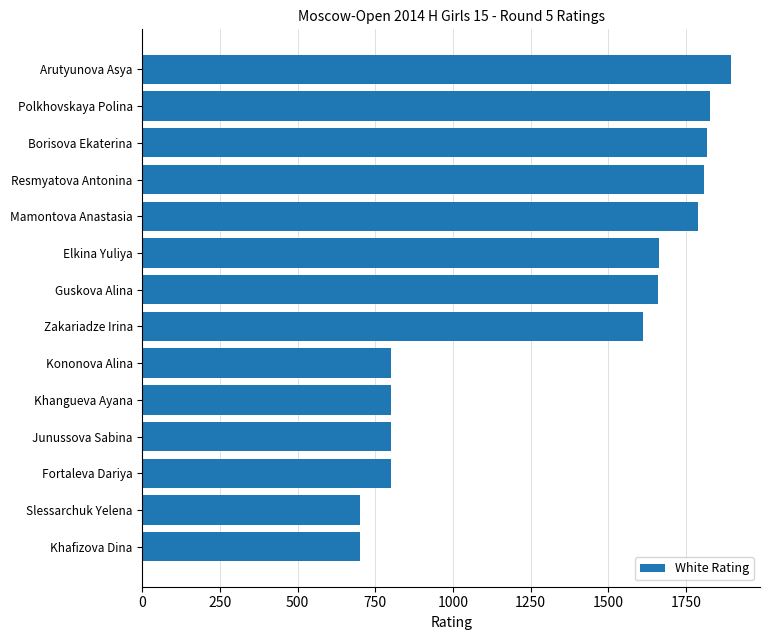

Count the number of data series in this chart.

1